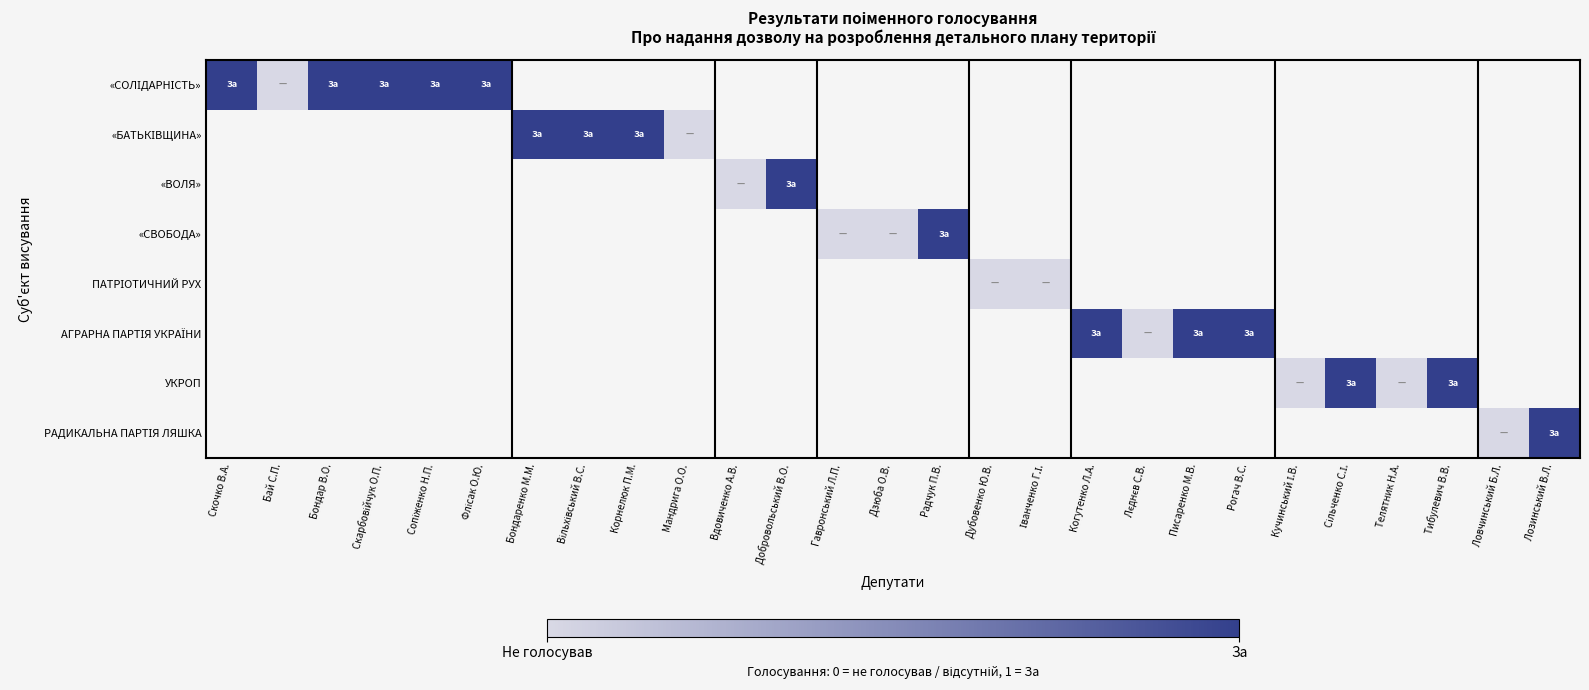

Is the value of «ВОЛЯ» at Вдовиченко А.В. greater than the value of «СВОБОДА» at Іванченко Г.І.?

No